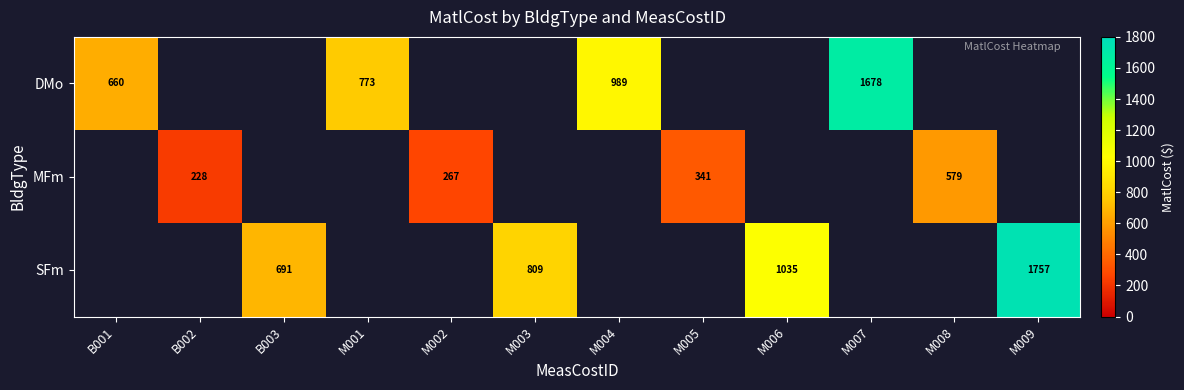

Between B001 and M007, which series saw the biggest shift?

DMo